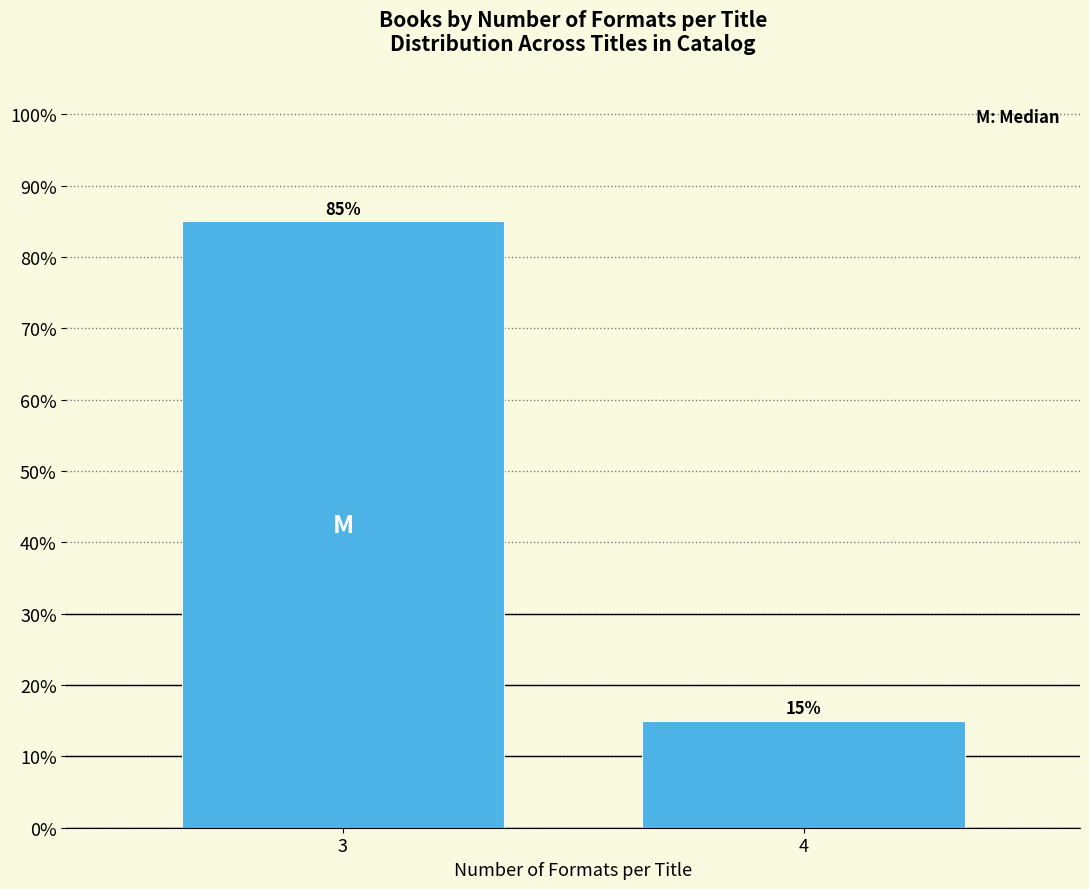

Reading right to left, what are all the values shown in this chart?

4=15	3=85